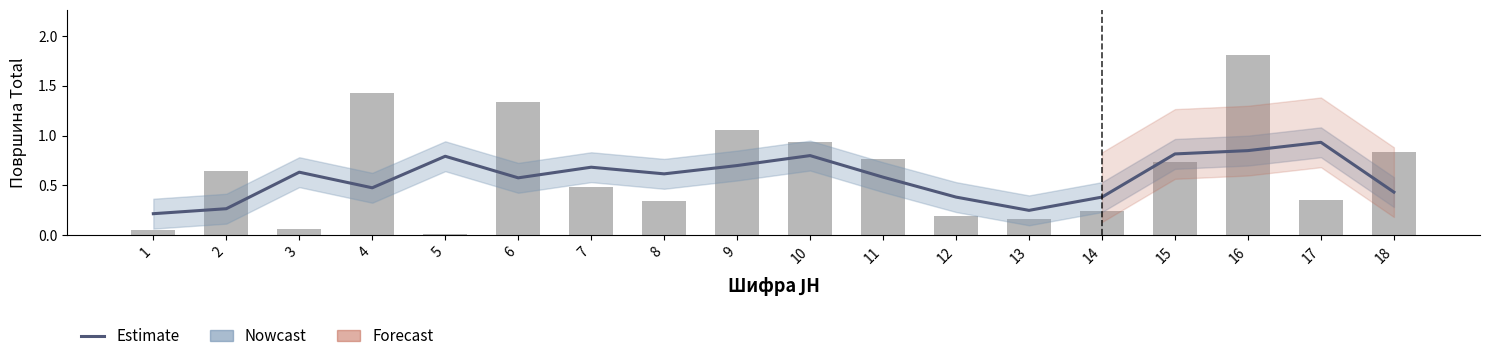

Which has a higher value, 12 or 4?

4